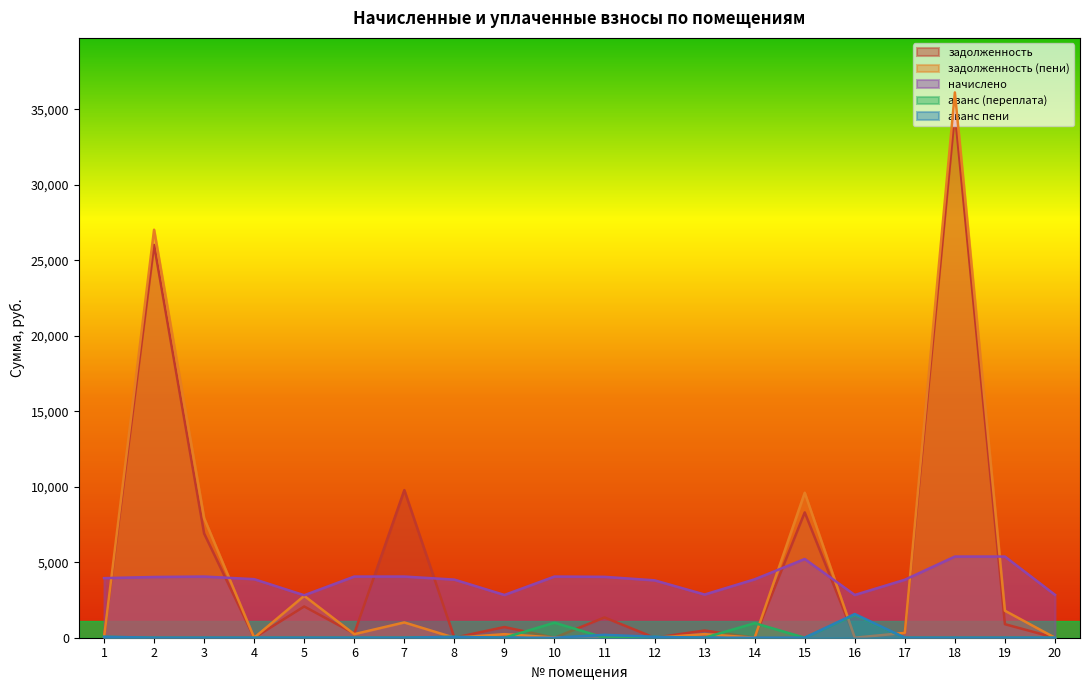

Which series has the largest total across all categories?

задолженность